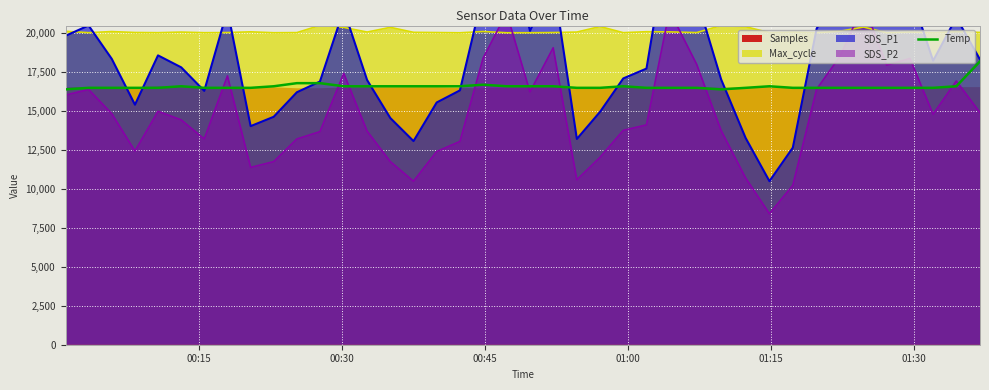

What is the maximum value for Temp?

18200